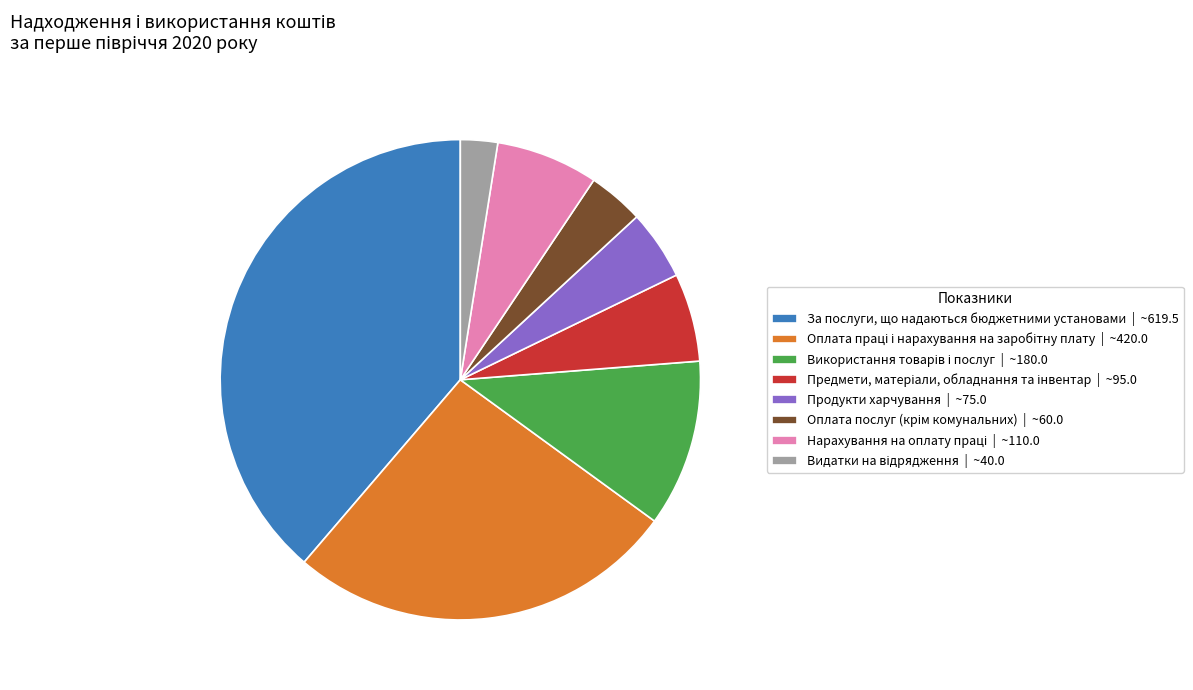

Does any single category account for the majority?

No